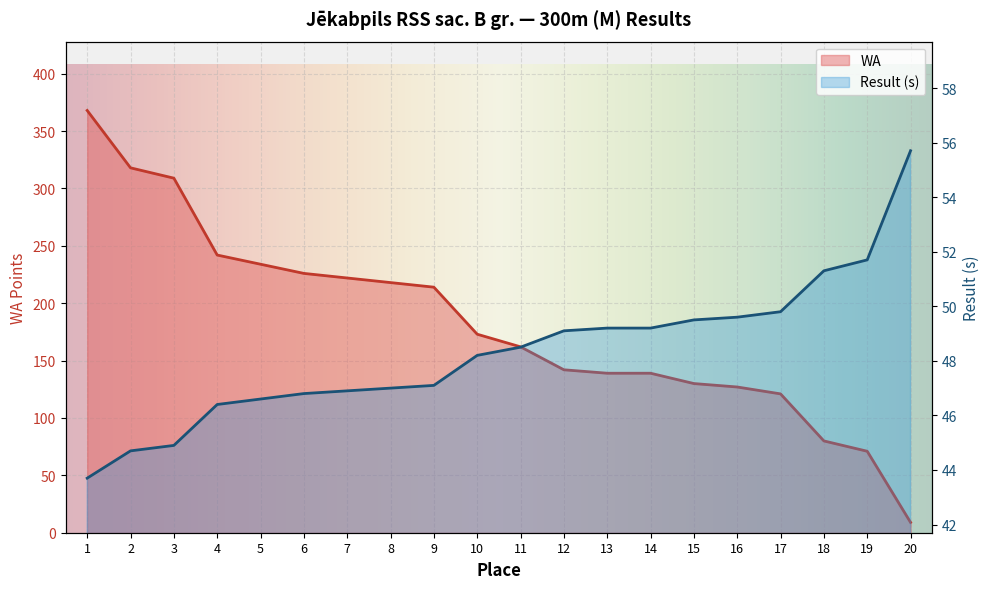

Which series has the largest total across all categories?

WA